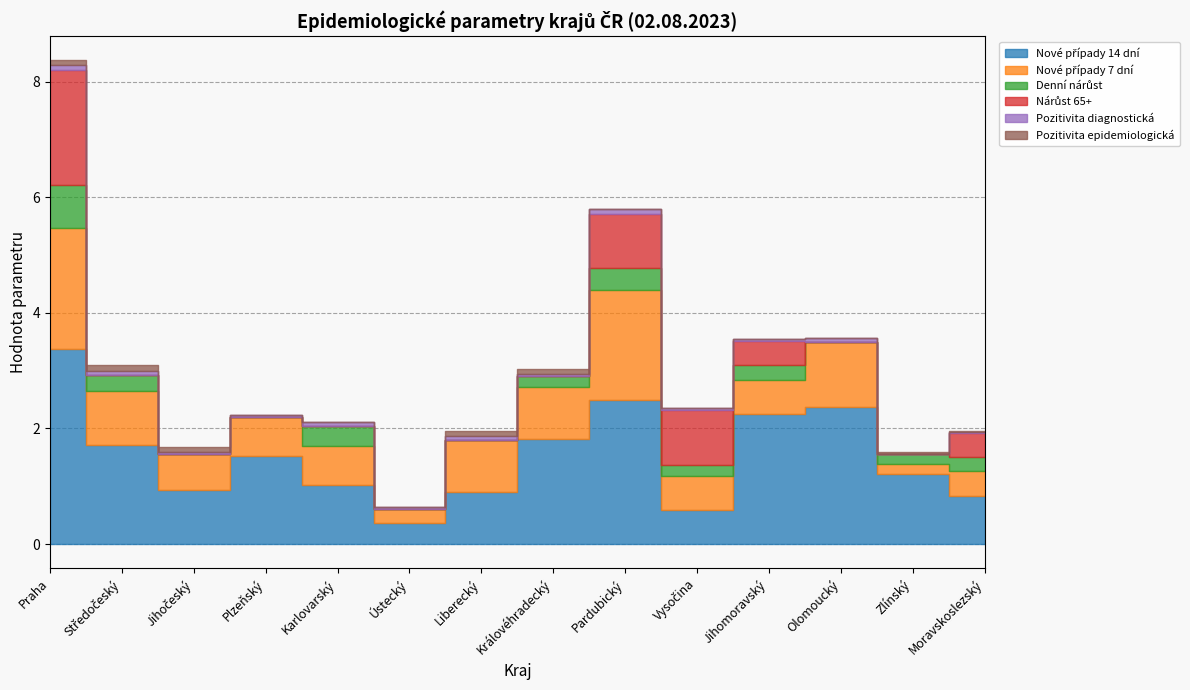

What is the total value across all series at Královéhradecký?

3.0